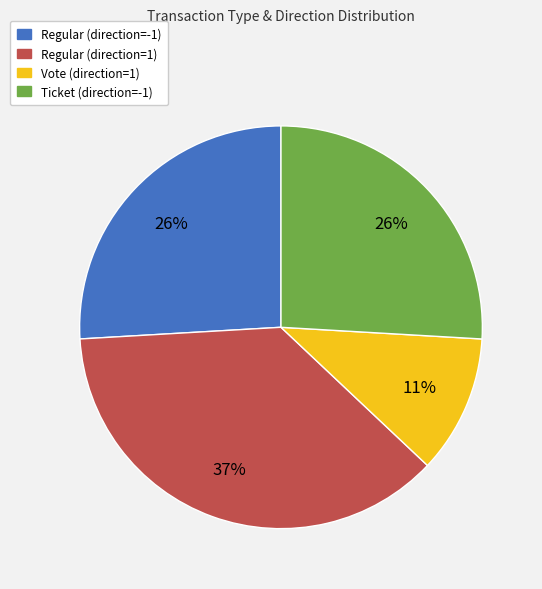

To the nearest percent, what portion does Ticket (direction=-1) represent?

26%